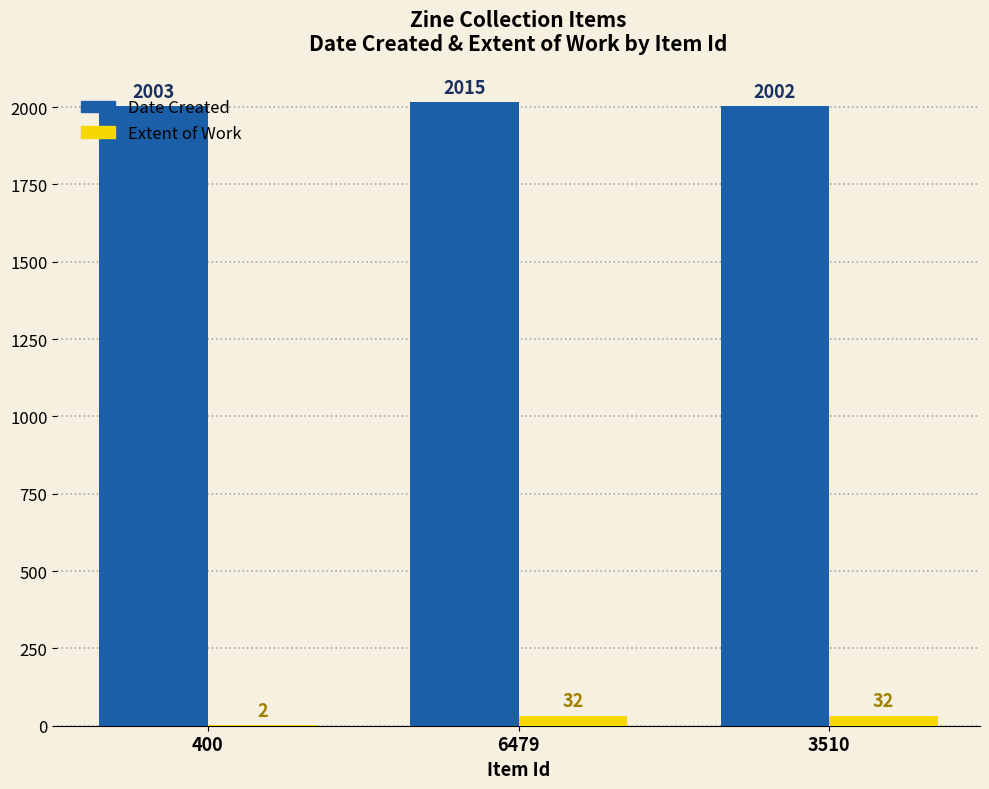

What value does the Extent of Work series have at 3510?

32